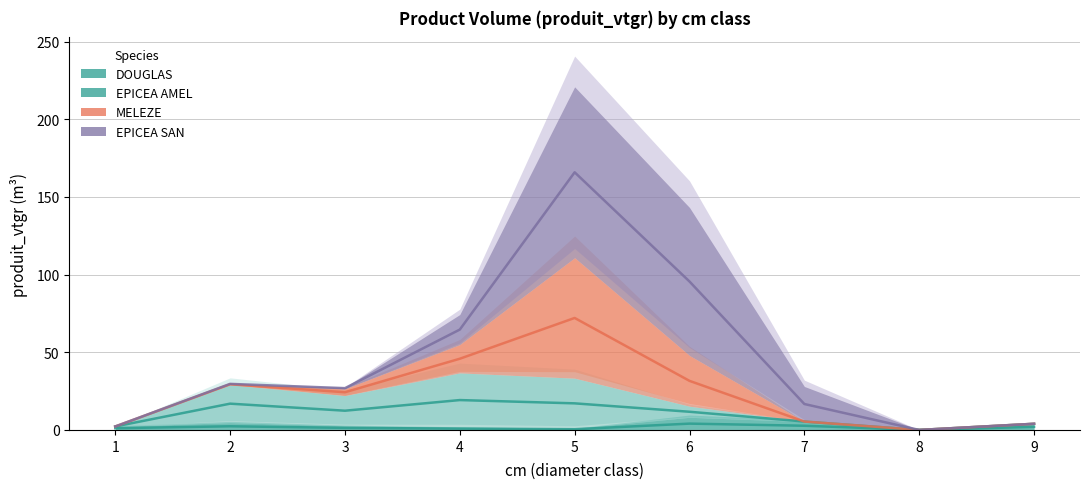

What is the highest value of the EPICEA_AMEL series?

35.0